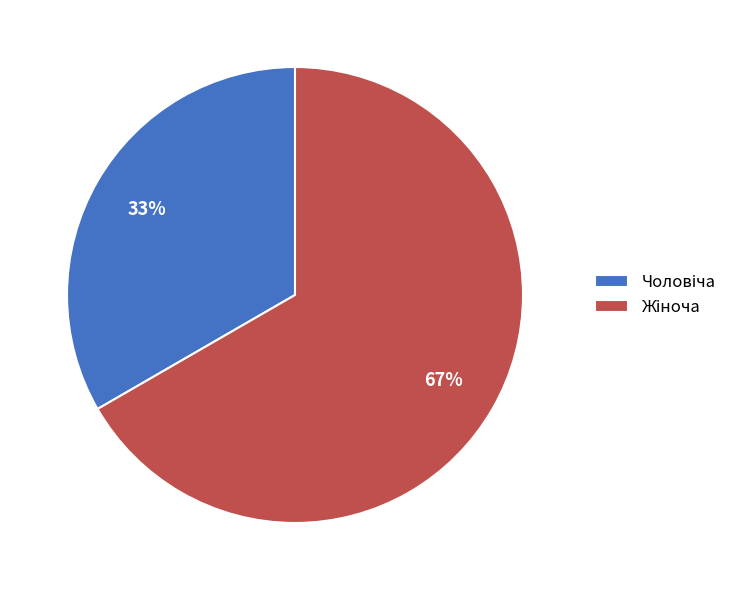

Count the number of slices in the pie.

2